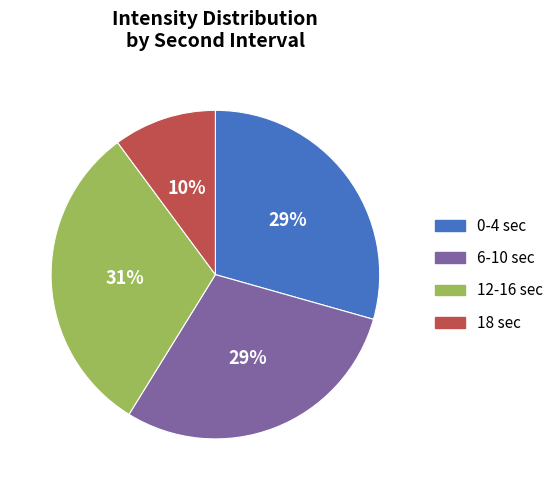

How many segments does this pie chart have?

4